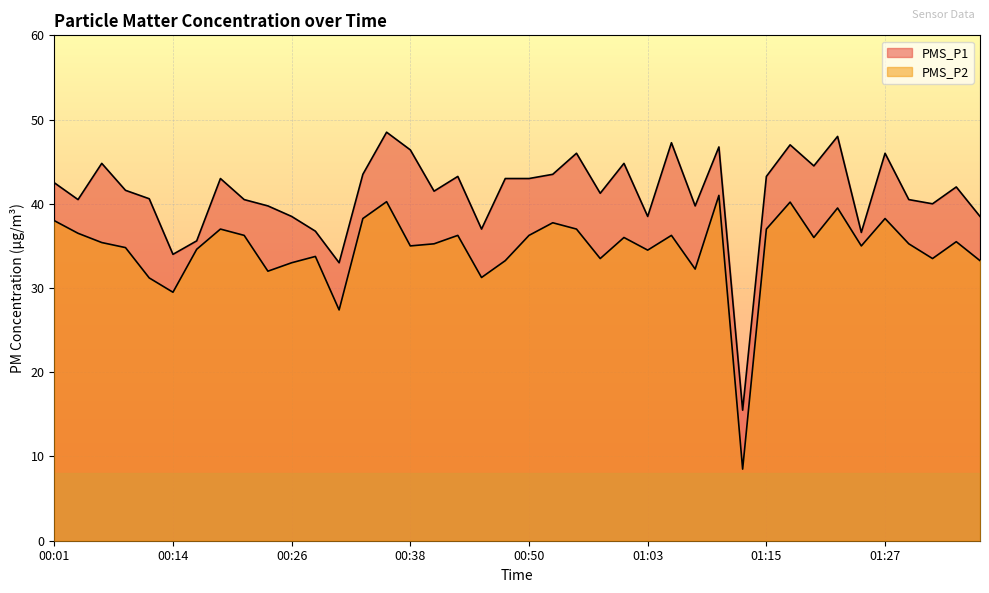

How many data points in PMS_P2 are less than 35?

16